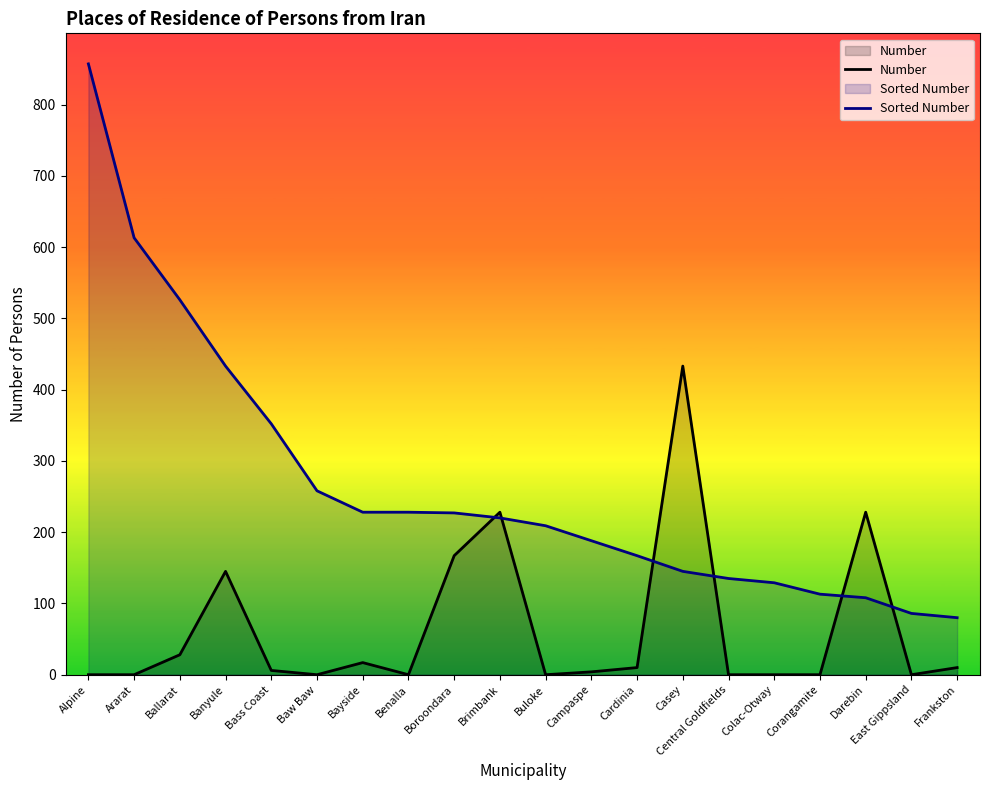

At which label does Sorted Number reach its peak?

Alpine